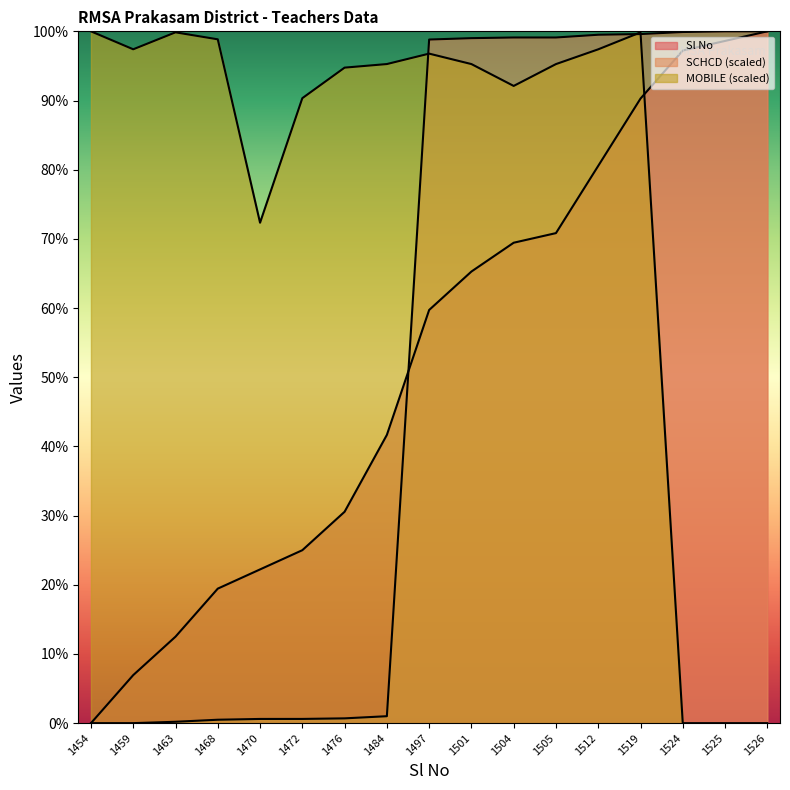

Does the chart have visible grid lines?

No